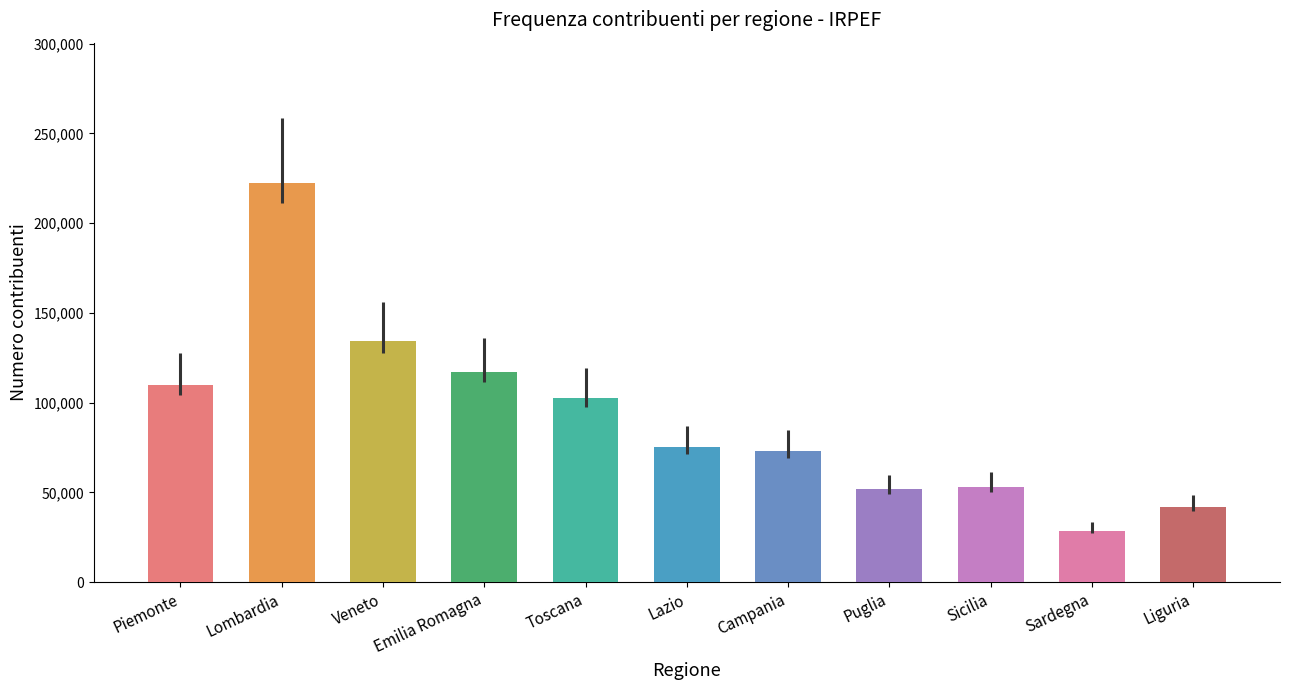

Are the bars grouped side by side (vs. stacked)?

Yes